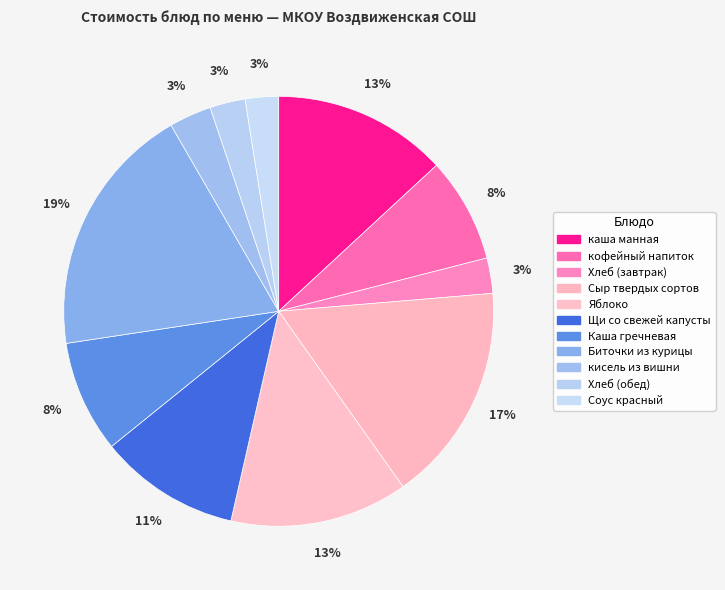

Is the sum of кофейный напиток and Хлеб (завтрак) greater than half?

No